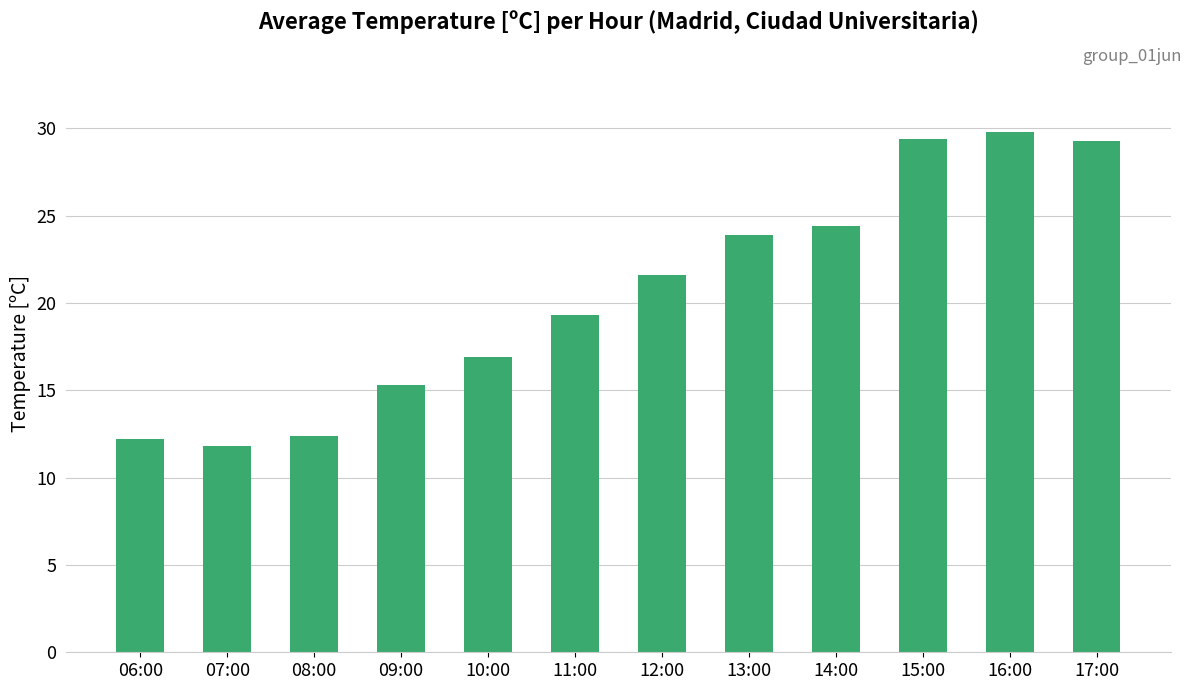

The chart shows a value of 19.3 at 11:00. True or false?

True